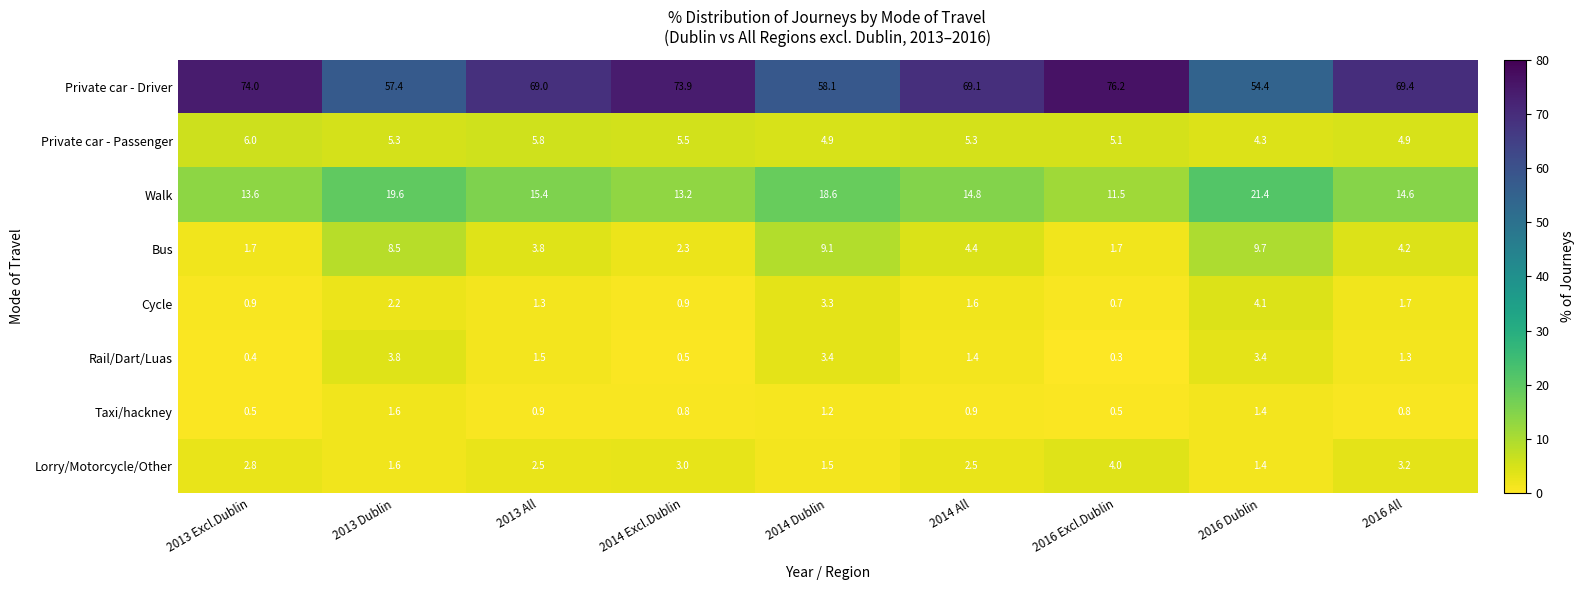

Is the value of Rail/Dart/Luas at 2014 All greater than the value of Private car - Driver at 2016 All?

No